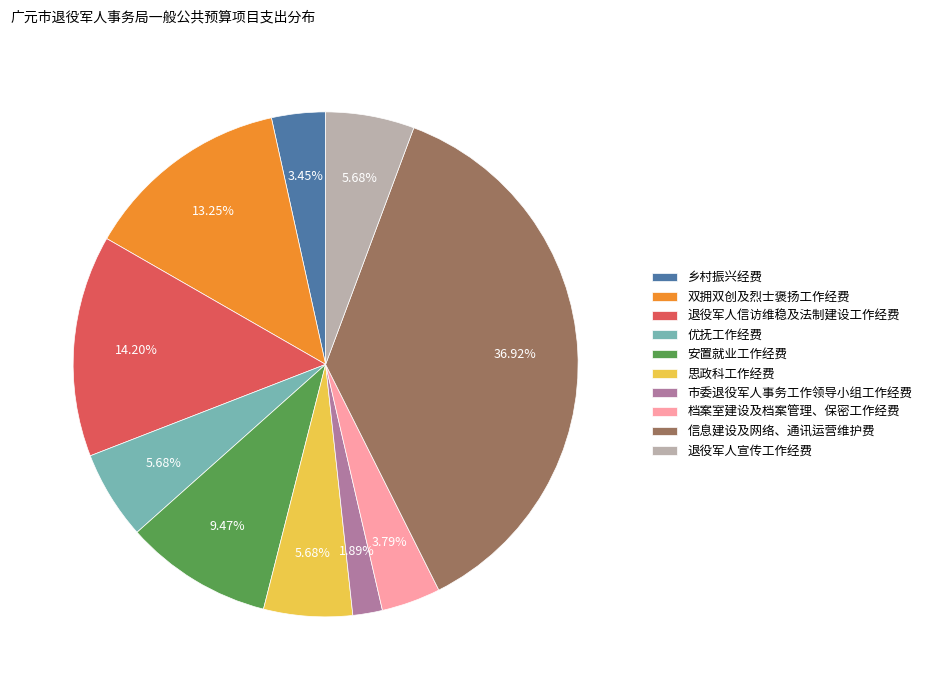

Combined, do 信息建设及网络、通讯运营维护费 and 档案室建设及档案管理、保密工作经费 account for over 50%?

No